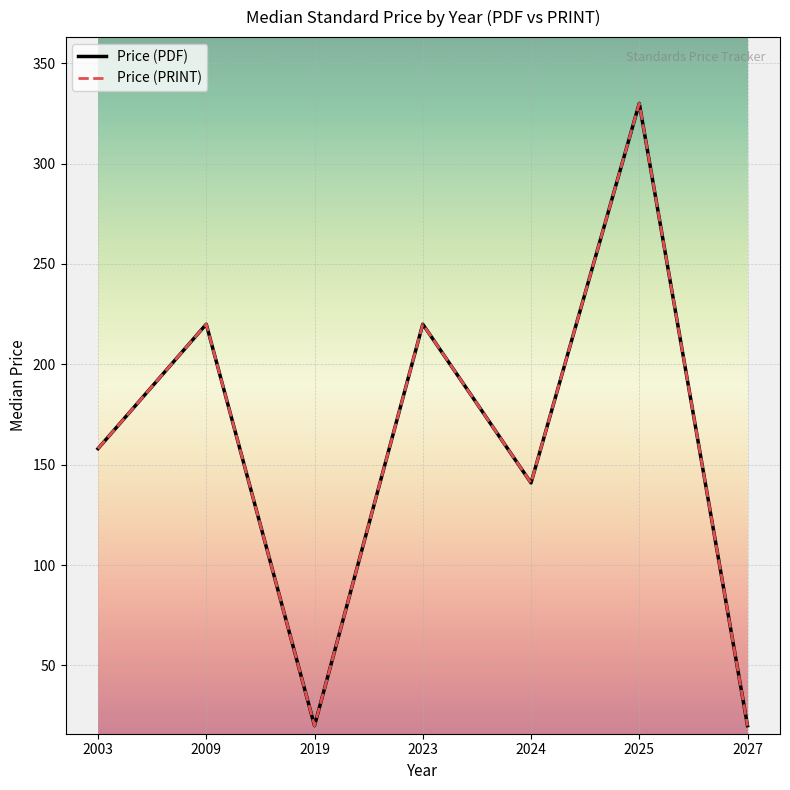

Is this an area chart (filled region under the line)?

No